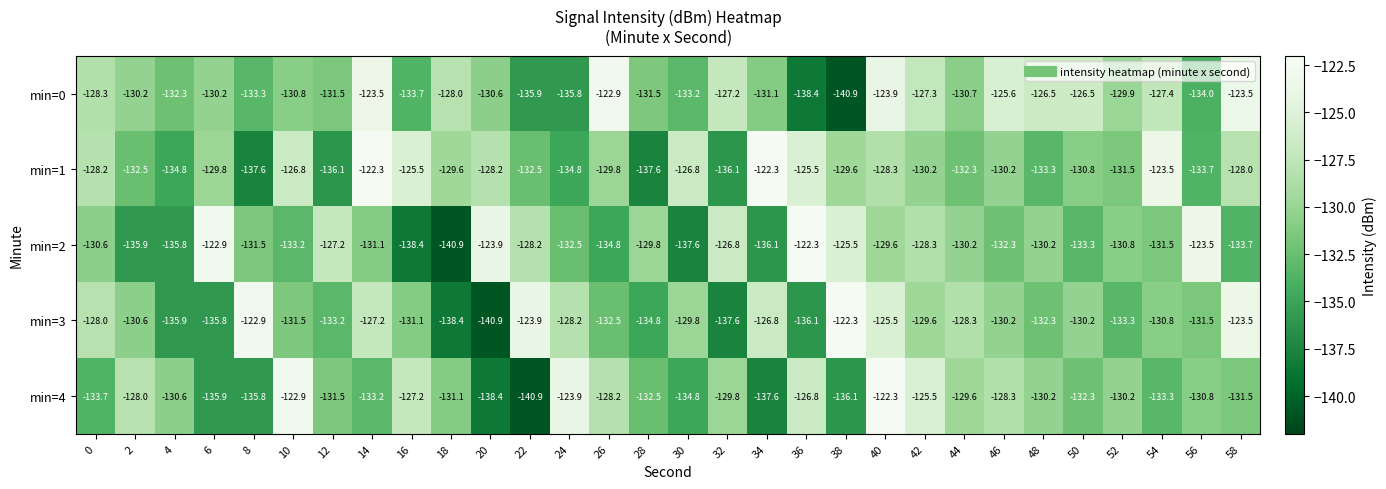

How many values in the min=4 series exceed -130?

11